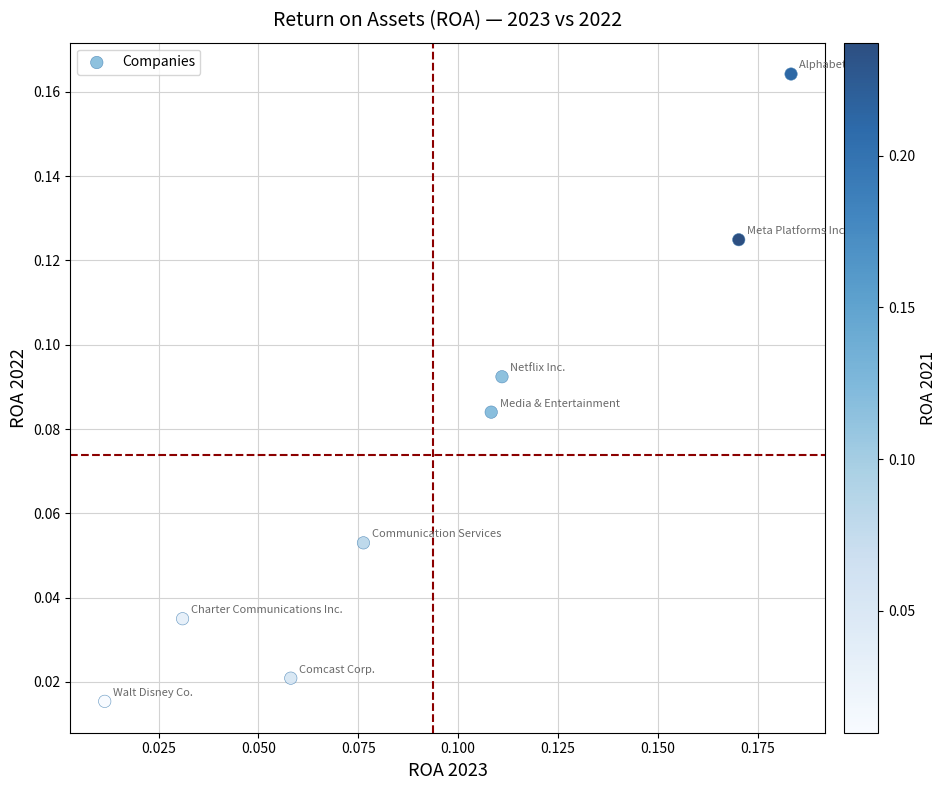

How many data points are displayed?

8